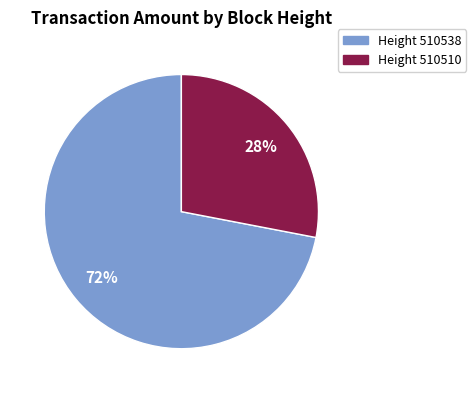

Is there a majority slice in this chart?

Yes